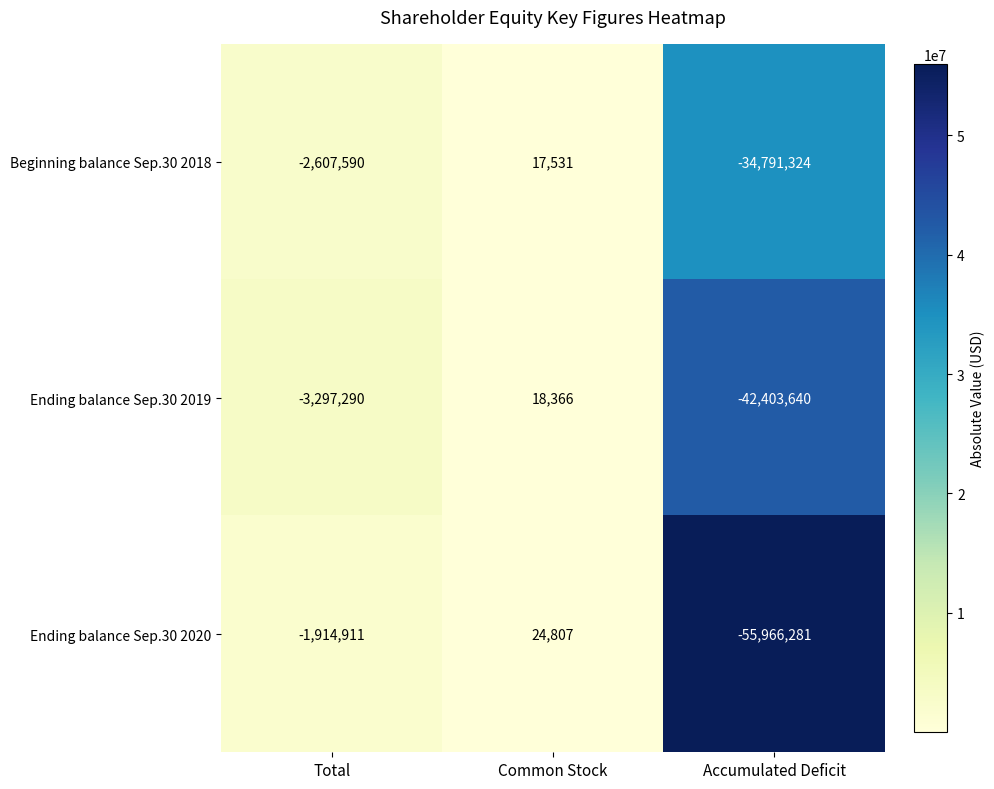

What is the spread (max minus min) of values at Accumulated Deficit?

21174957